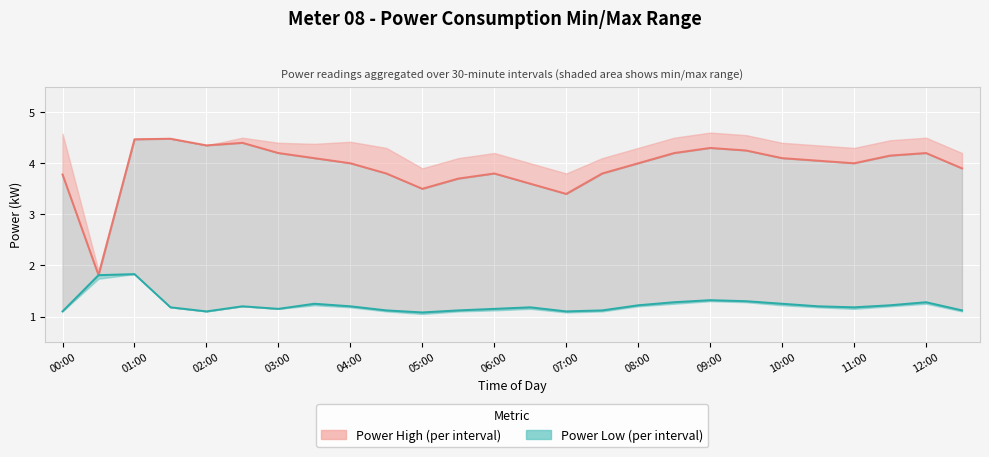

What is the lowest value of the Power Low series?

1.1